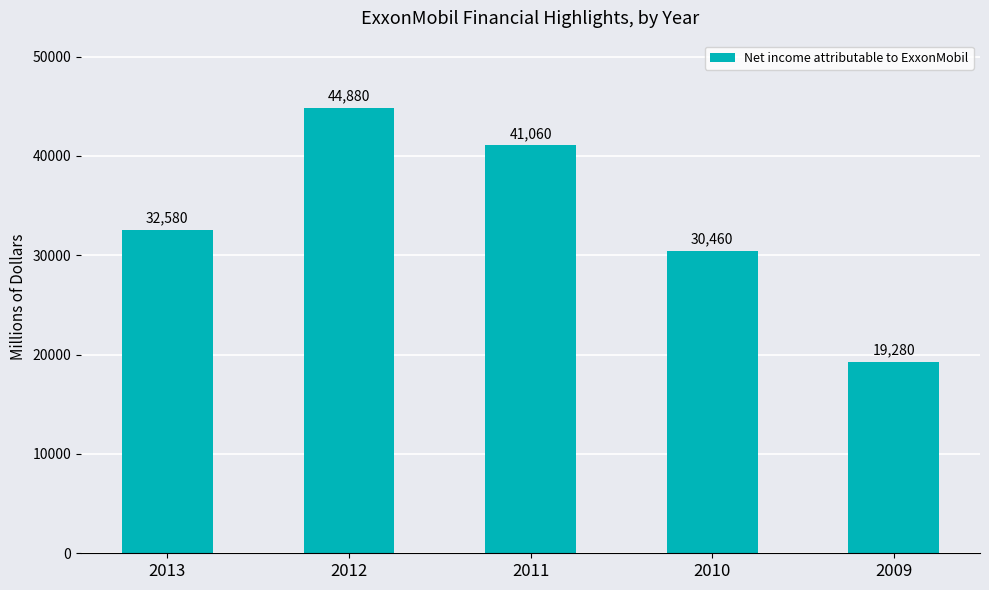

The chart shows a value of 15786 at 2010. True or false?

False